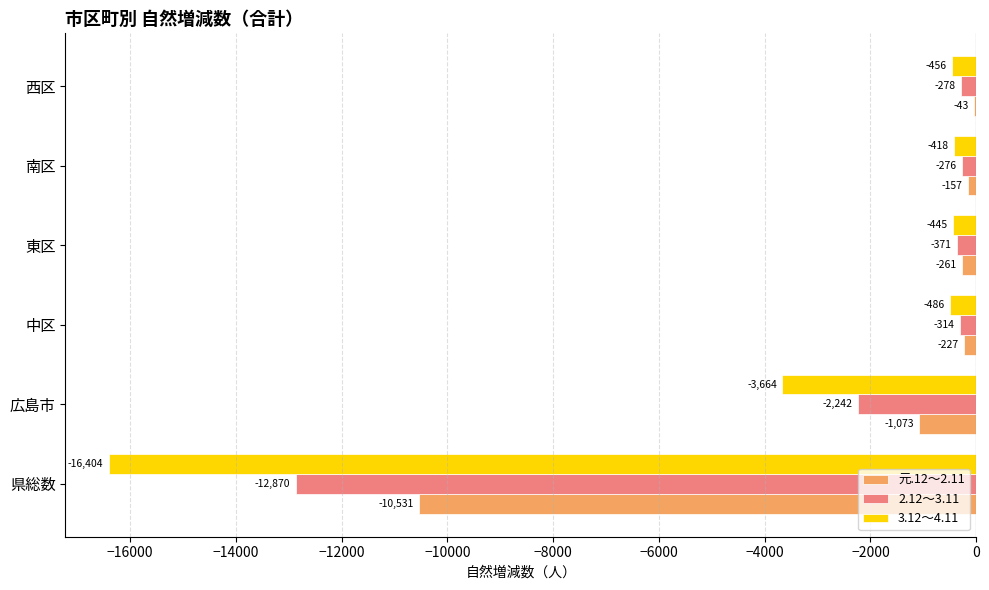

What is the sum of all 元.12～2.11 values?

-12292